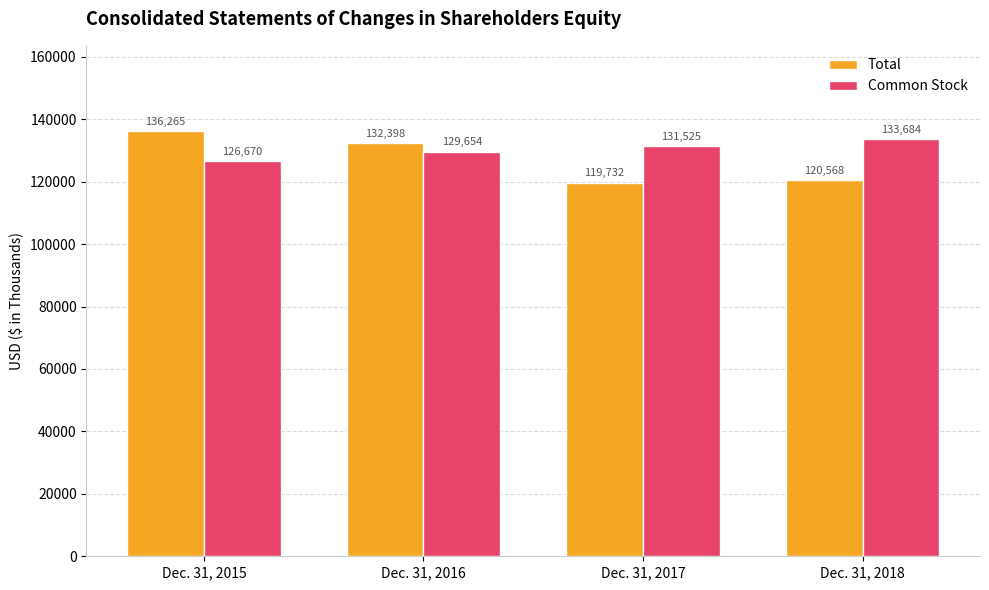

Is the value of Common Stock at Dec. 31, 2015 greater than the value of Total at Dec. 31, 2018?

Yes